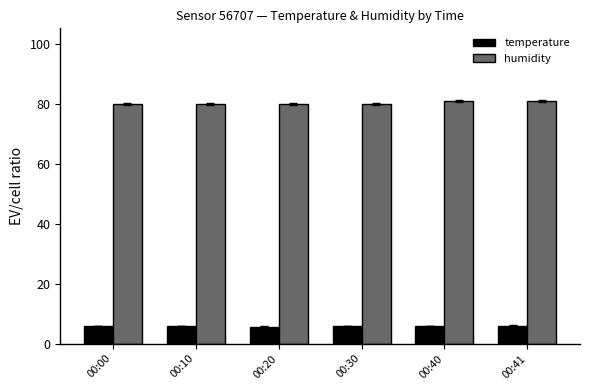

Rank the series by their maximum value, from highest to lowest.

humidity, temperature